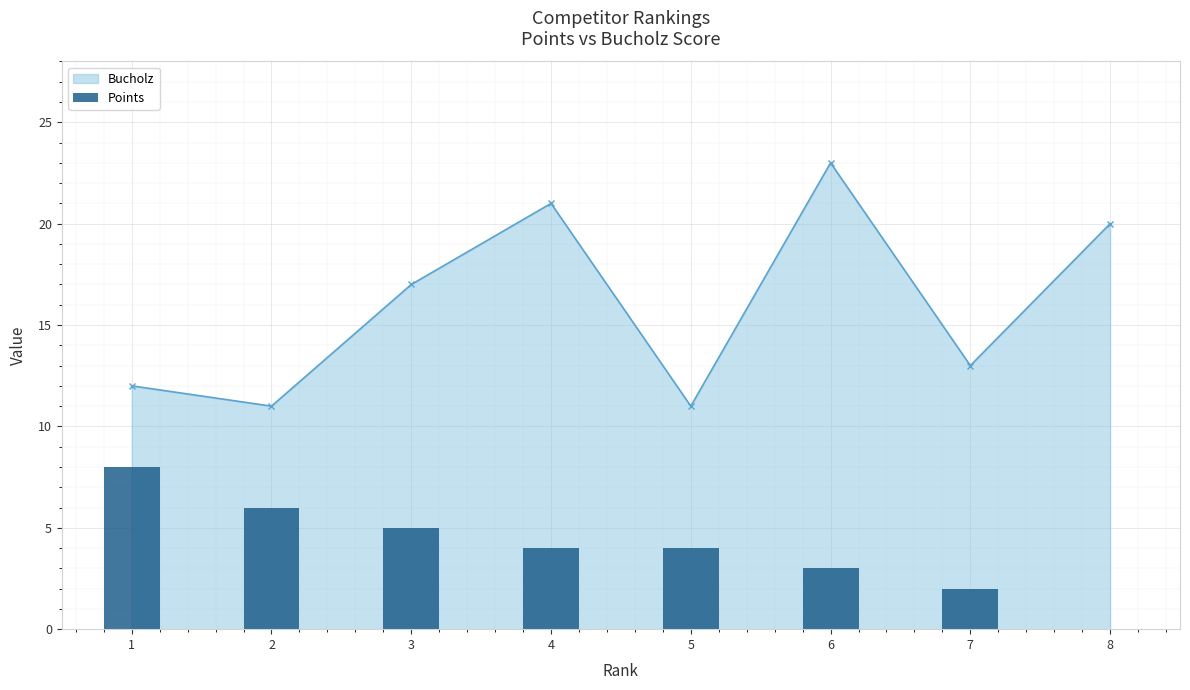

Reading left to right, what are all the values shown in this chart?

8	6	5	4	4	3	2	0